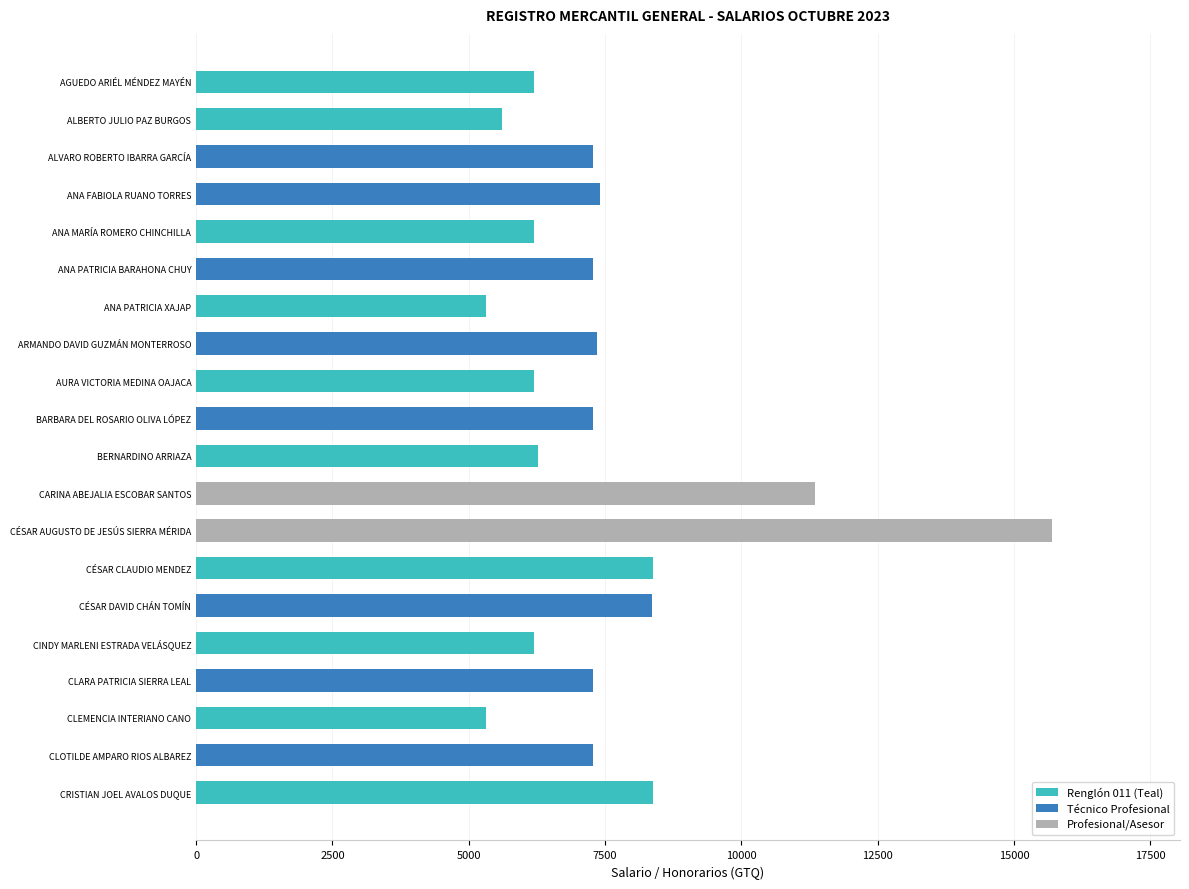

What is the minimum value shown in the chart?

5308.1